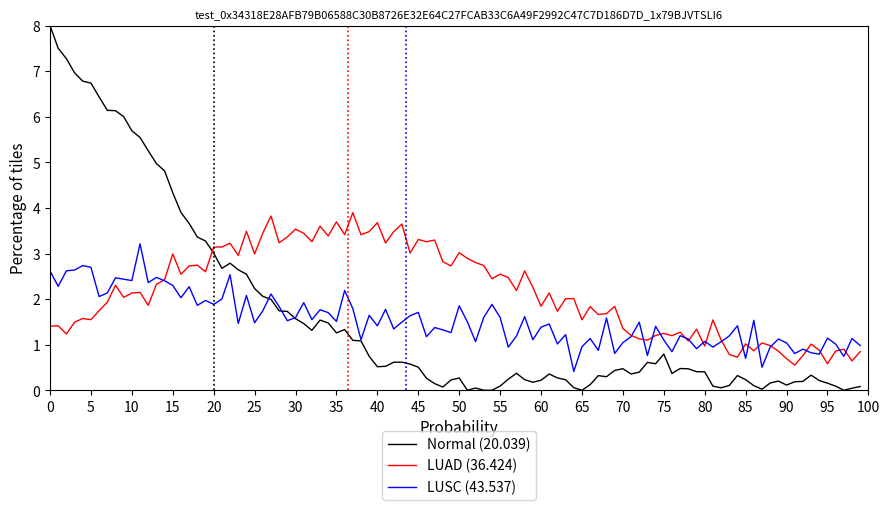

Which series has the largest total across all categories?

LUAD (36.424)